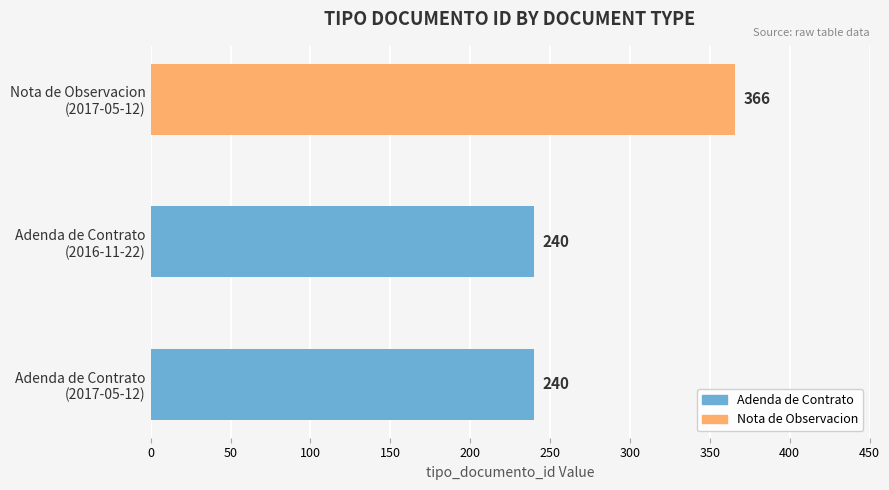

What is the minimum value shown in the chart?

240